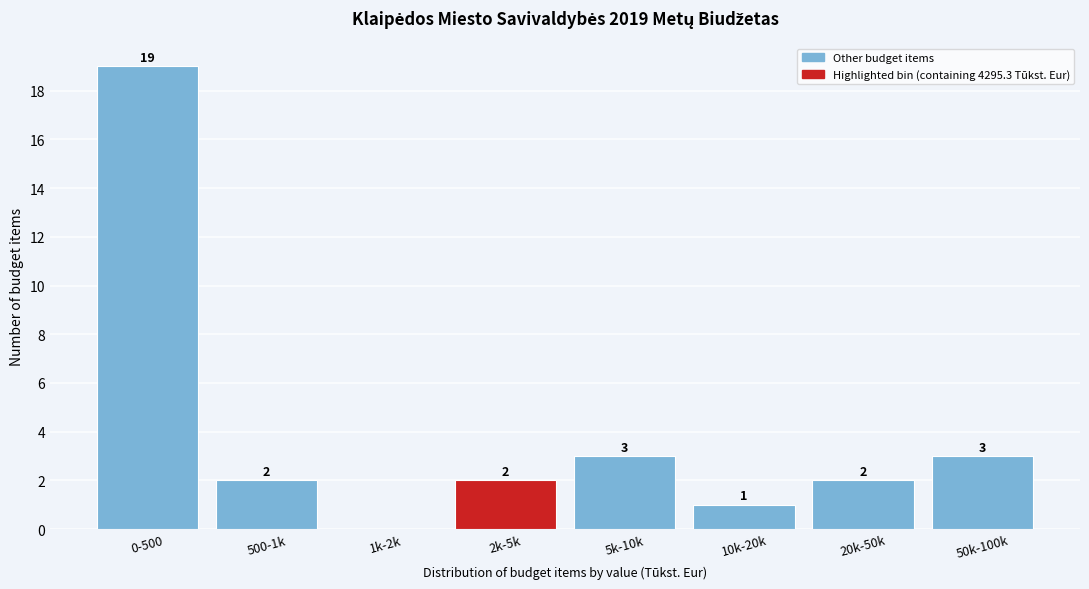

Is it true that the value at 0-500 is 32?

False